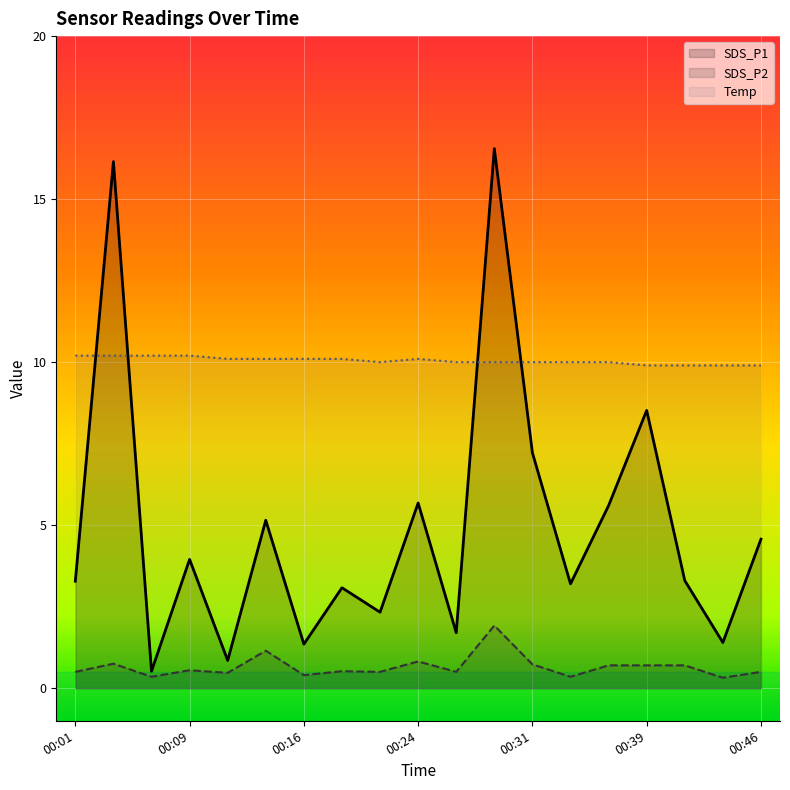

What are all the series names shown in the legend?

SDS_P1, SDS_P2, Temp